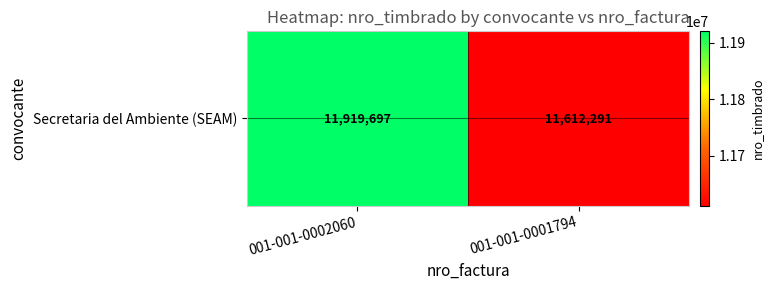

What is the difference between the maximum and minimum values?

307406